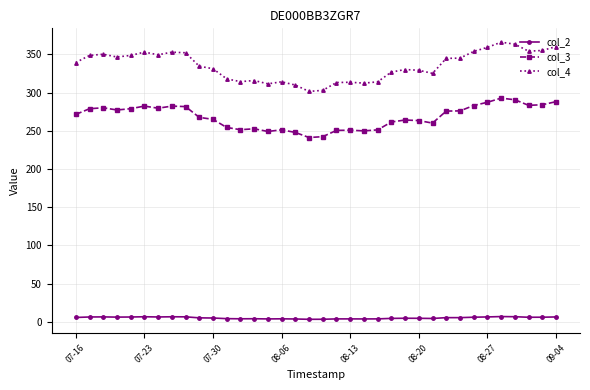

Which series has the largest range (max minus min)?

col_4